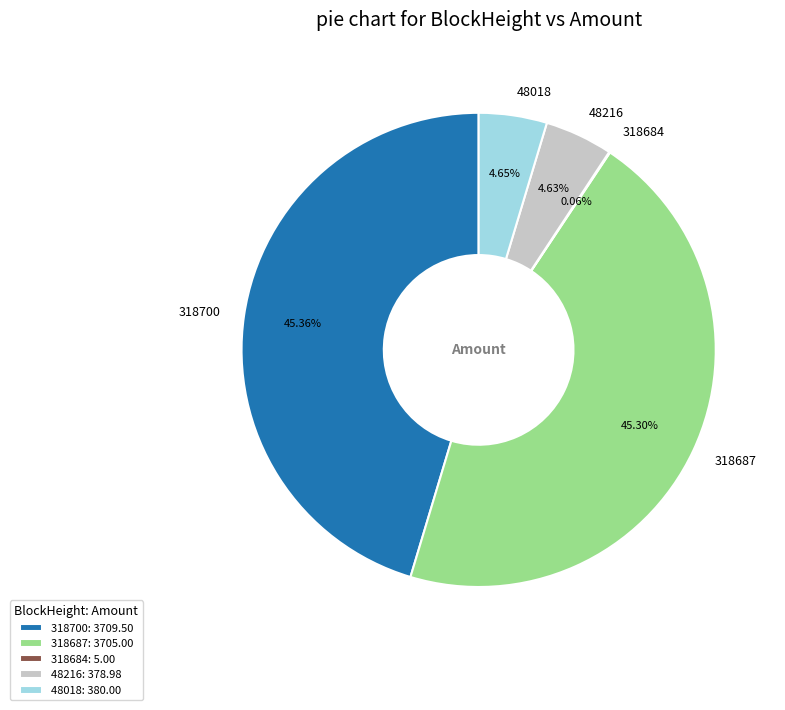

True or false: 318687 accounts for 45% of the total.

True